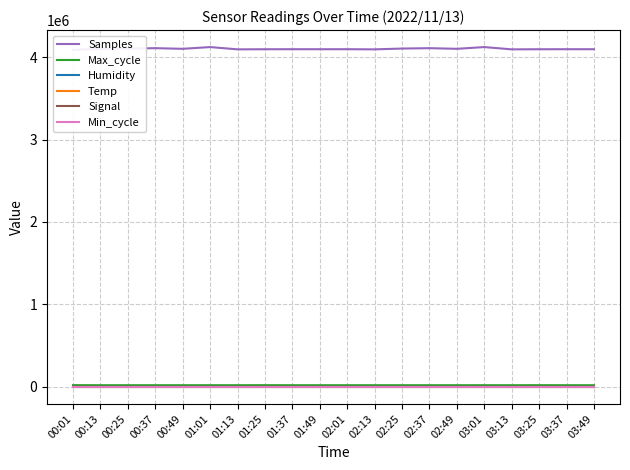

How many lines are shown in the chart?

6